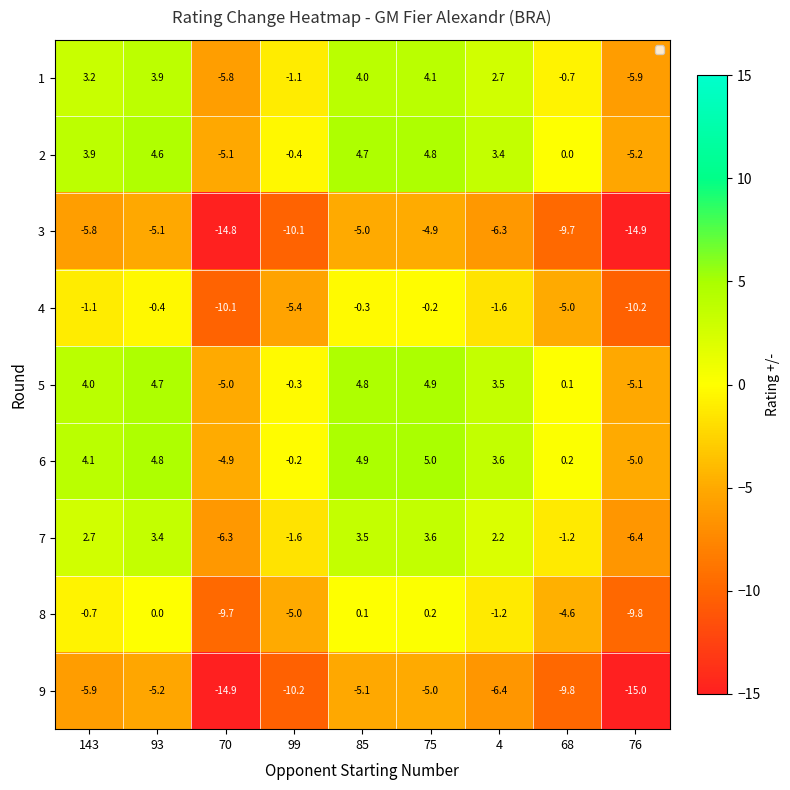

How many data points in 7 are above 2?

5